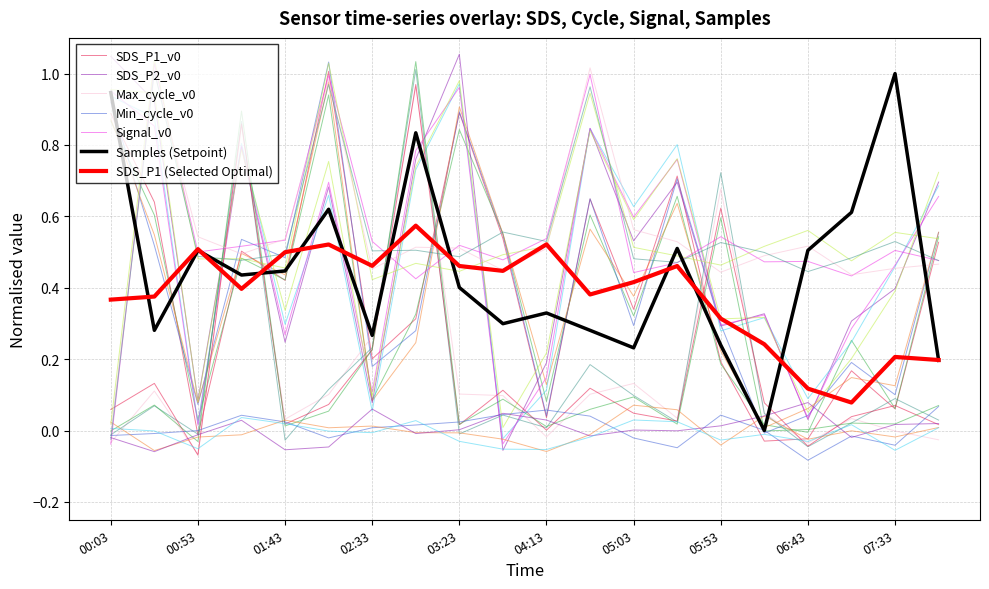

How many data points does each series have?

20